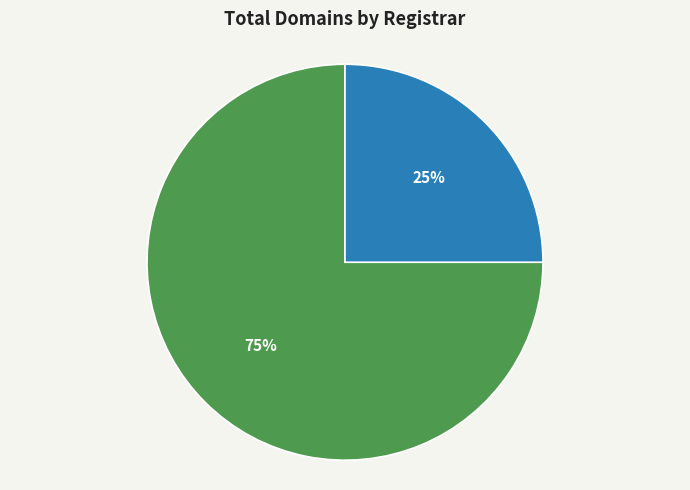

To the nearest percent, what is the difference between the largest and smallest slice percentages?

50%